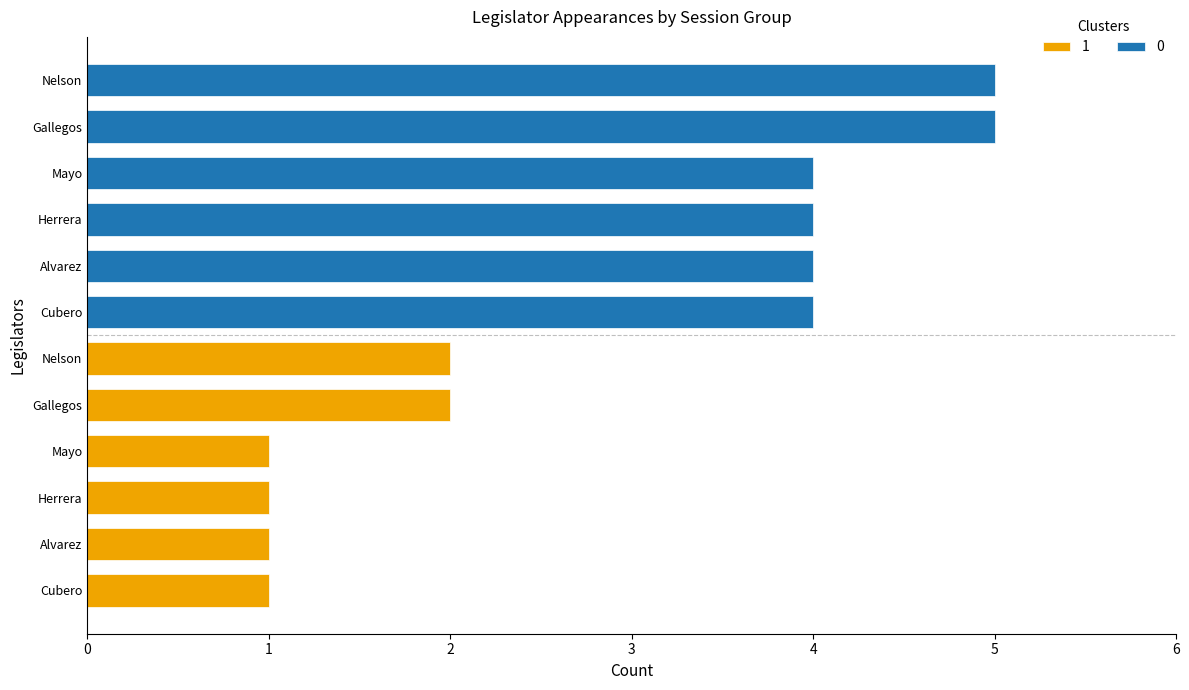

The 1 series shows 6 at Cubero. True or false?

False